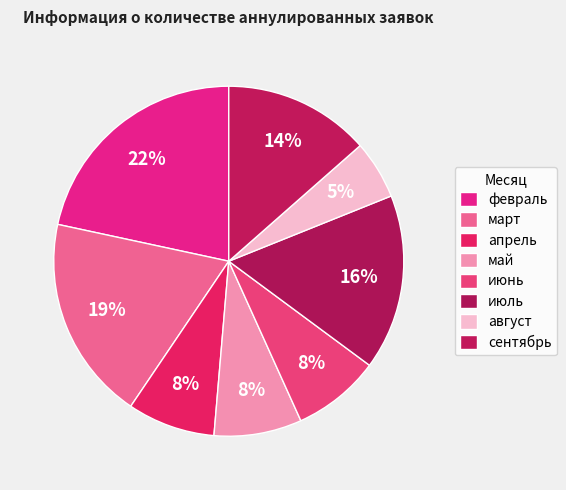

To the nearest percent, what is the difference between the май and август slice percentages?

3%